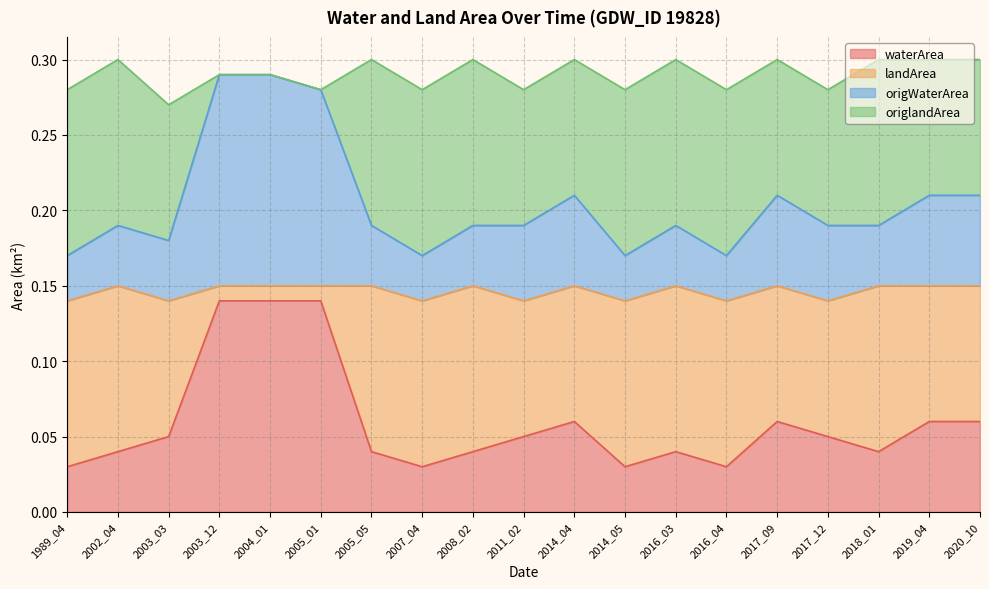

Which series ends up on top after the final intersection of waterArea and origlandArea?

origlandArea